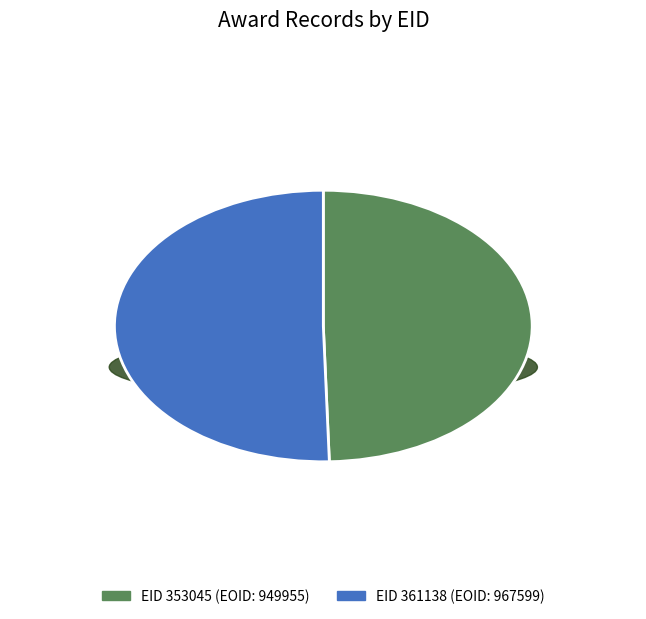

Is it true that 353045 is 50% of the pie?

True